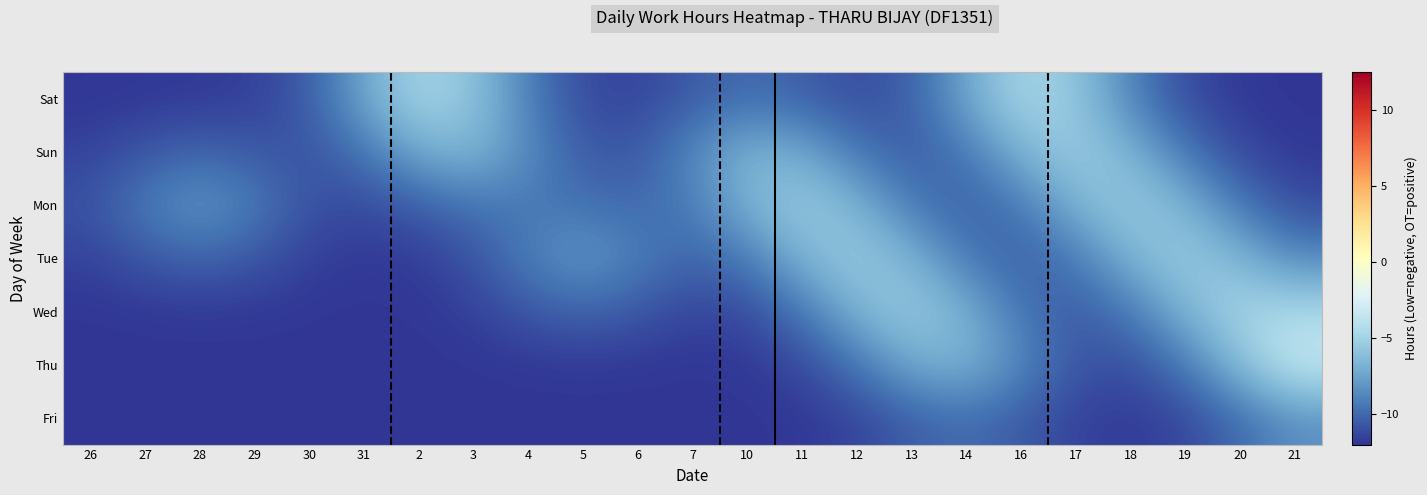

What is the average value of the Wed series?

-9.7